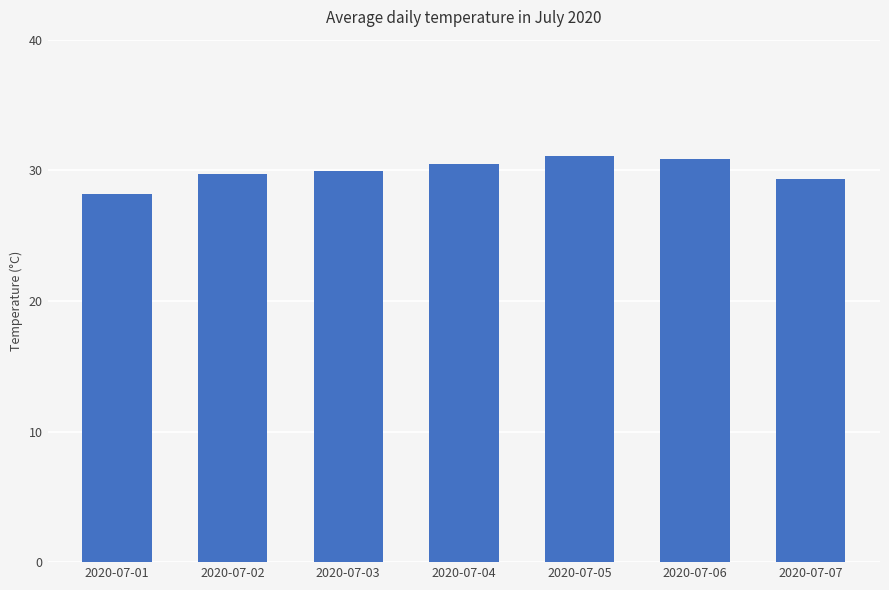

How many data points does each series have?

7